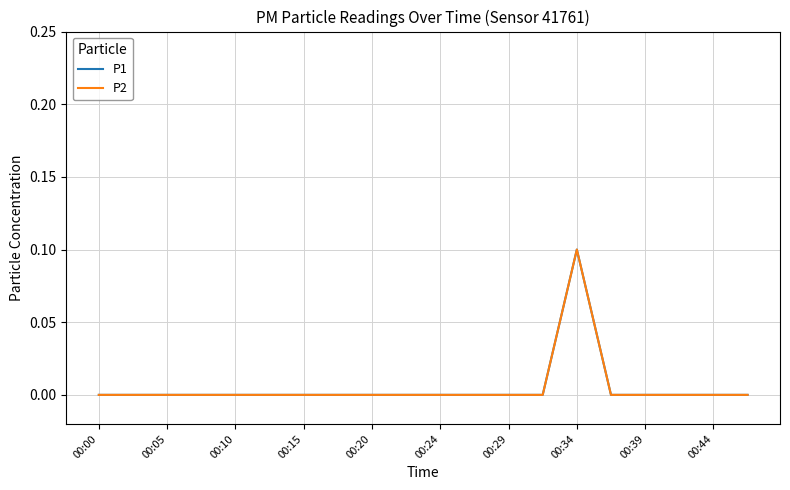

Does the chart display data point markers on the line(s)?

No